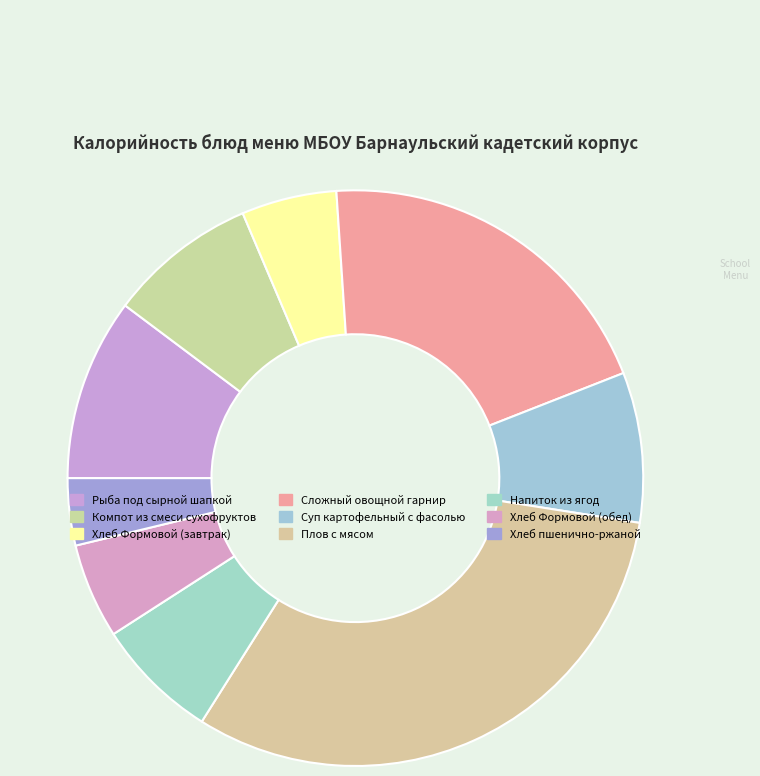

Which category has the biggest portion of the pie?

Плов с мясом